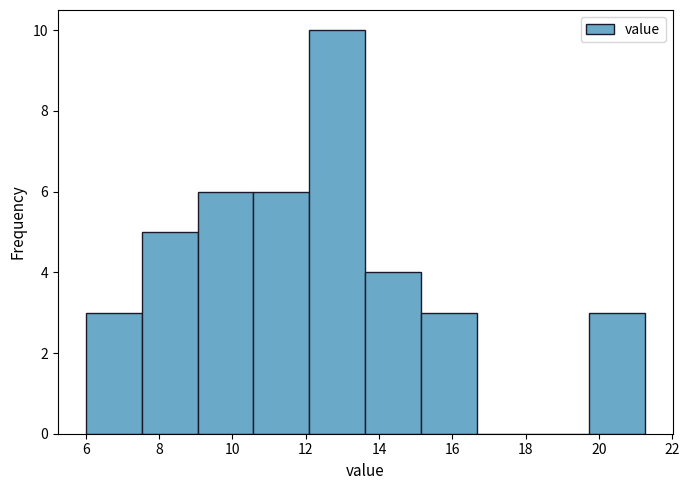

Over which range of the x-axis is the bar tallest?

12.2 to 13.6